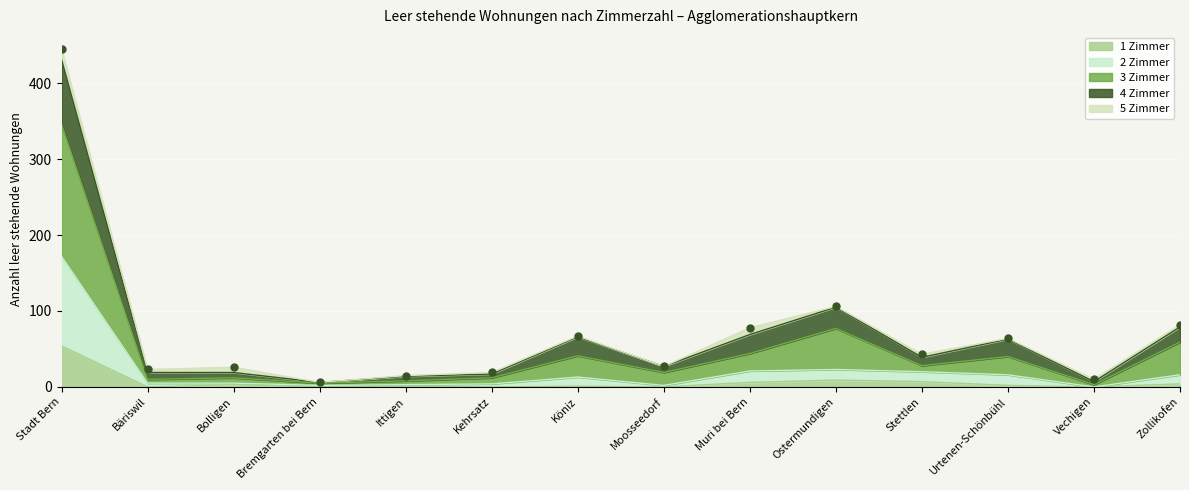

Is it true that 1 Zimmer equals 33 at Bremgarten bei Bern?

False